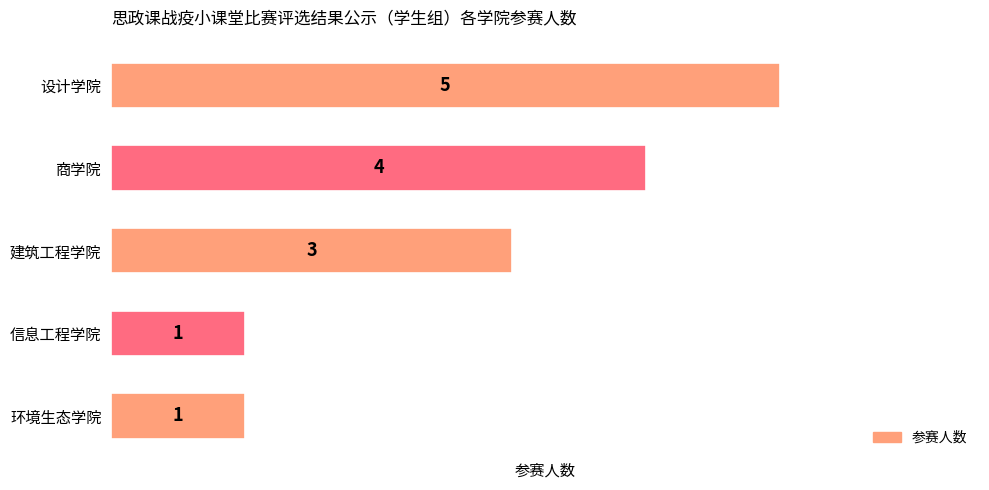

What is the value of the 5th bar from the top?

1